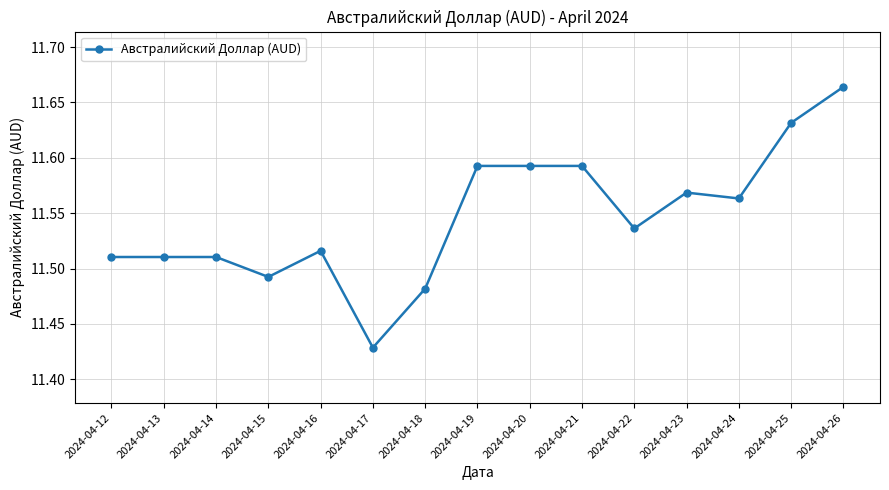

The chart shows a value of 7.1 at 2024-04-16. True or false?

False